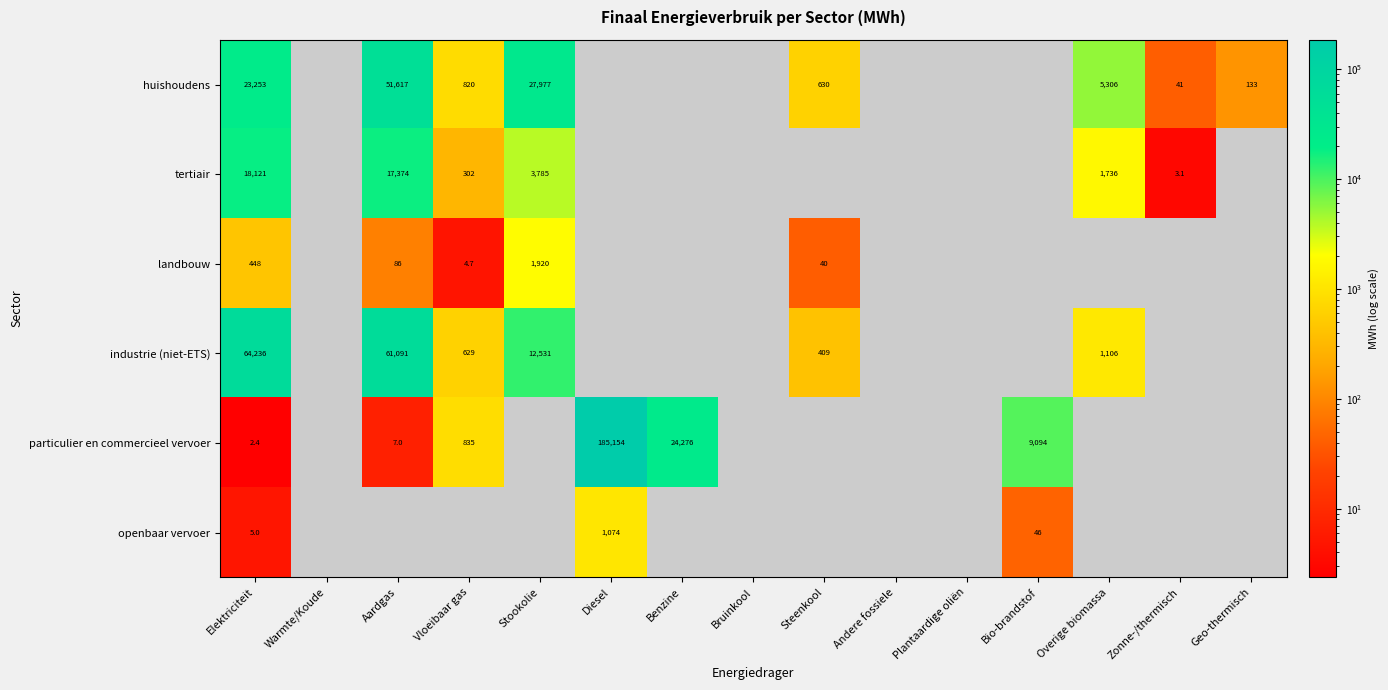

How many data points does each series have?

15